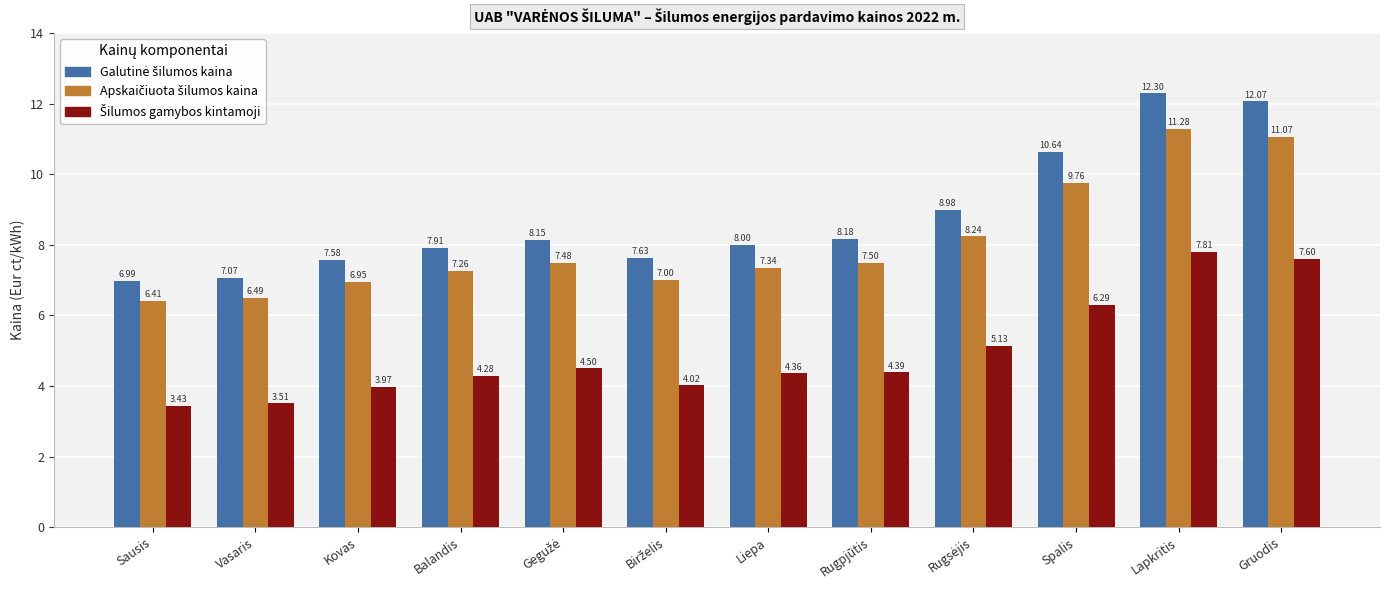

What is the total value across all series at Lapkritis?

31.4